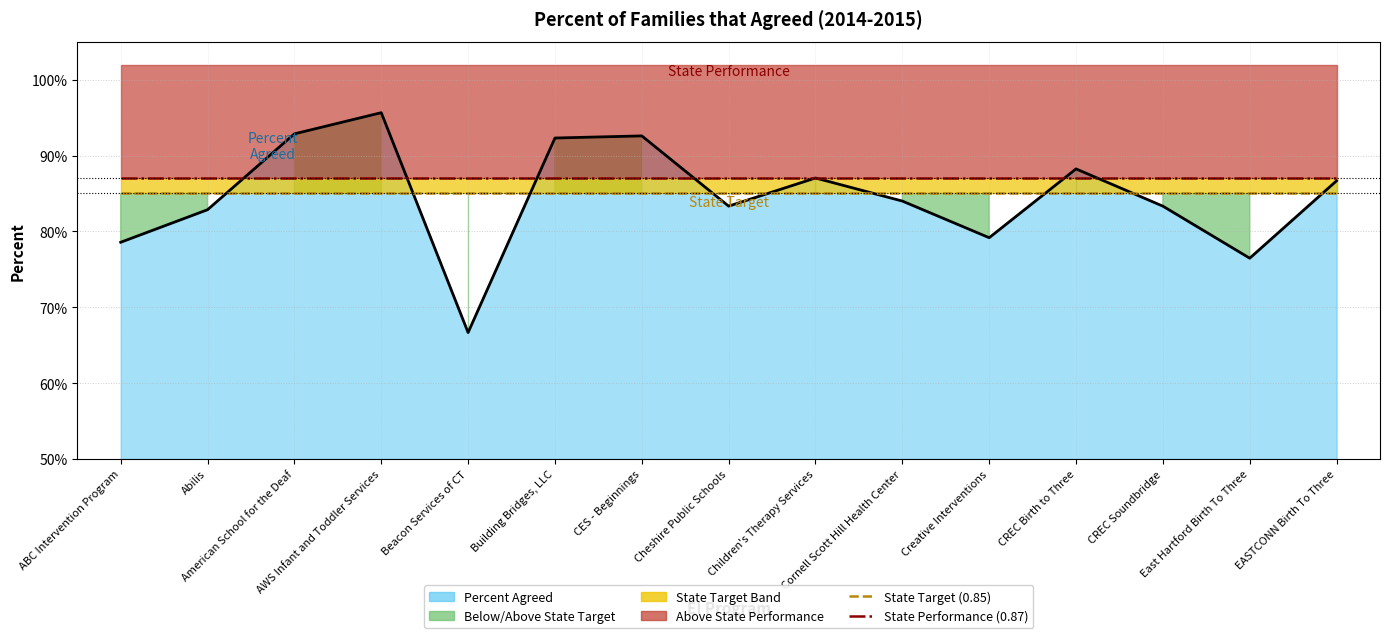

What is the lowest value of the State Target (0.85) series?

0.8